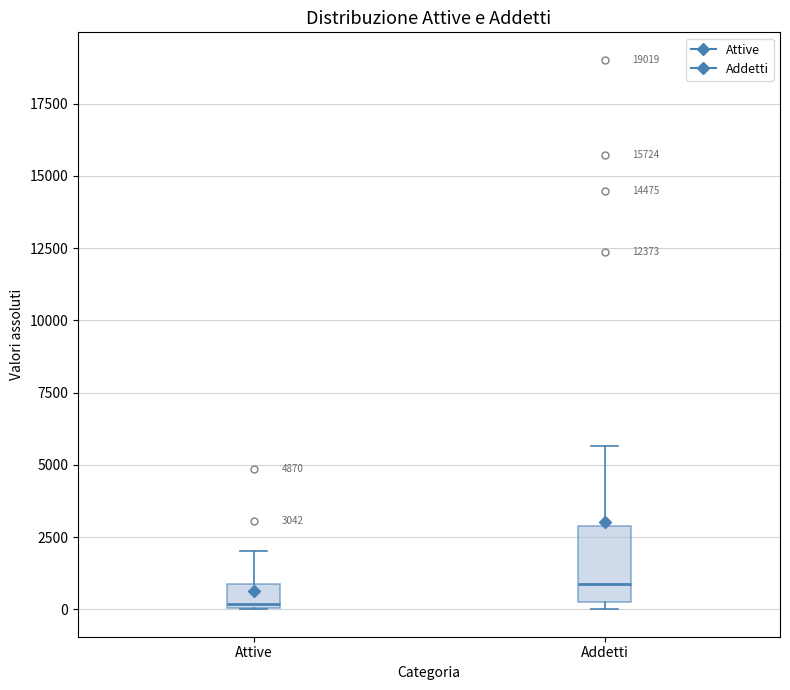

Comparing the boxes themselves (not the whiskers), which one is the tallest?

Addetti